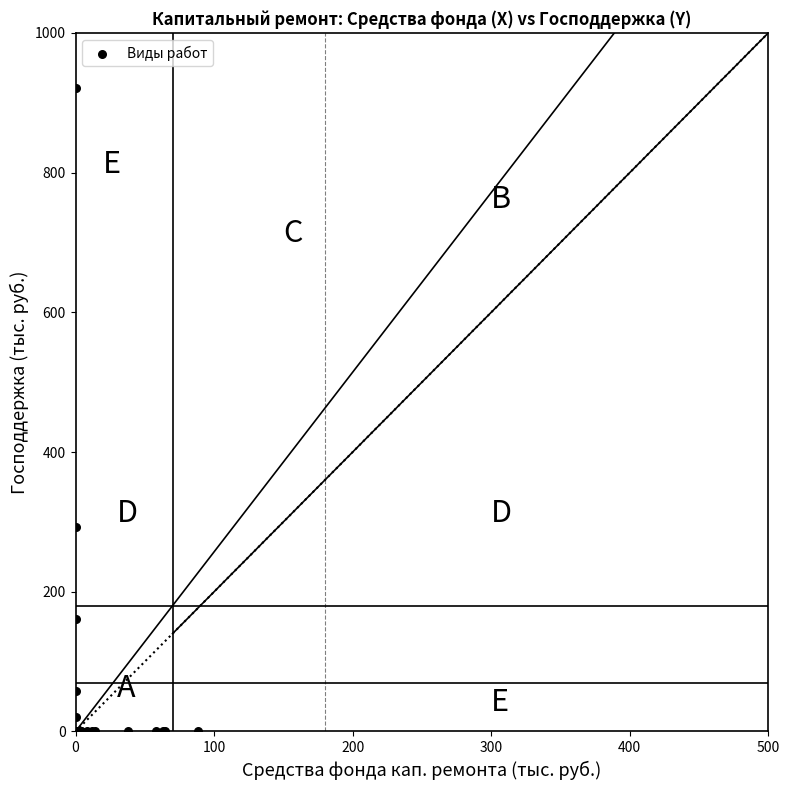

What Y value in the scatter plot is closest to 460?

293.2